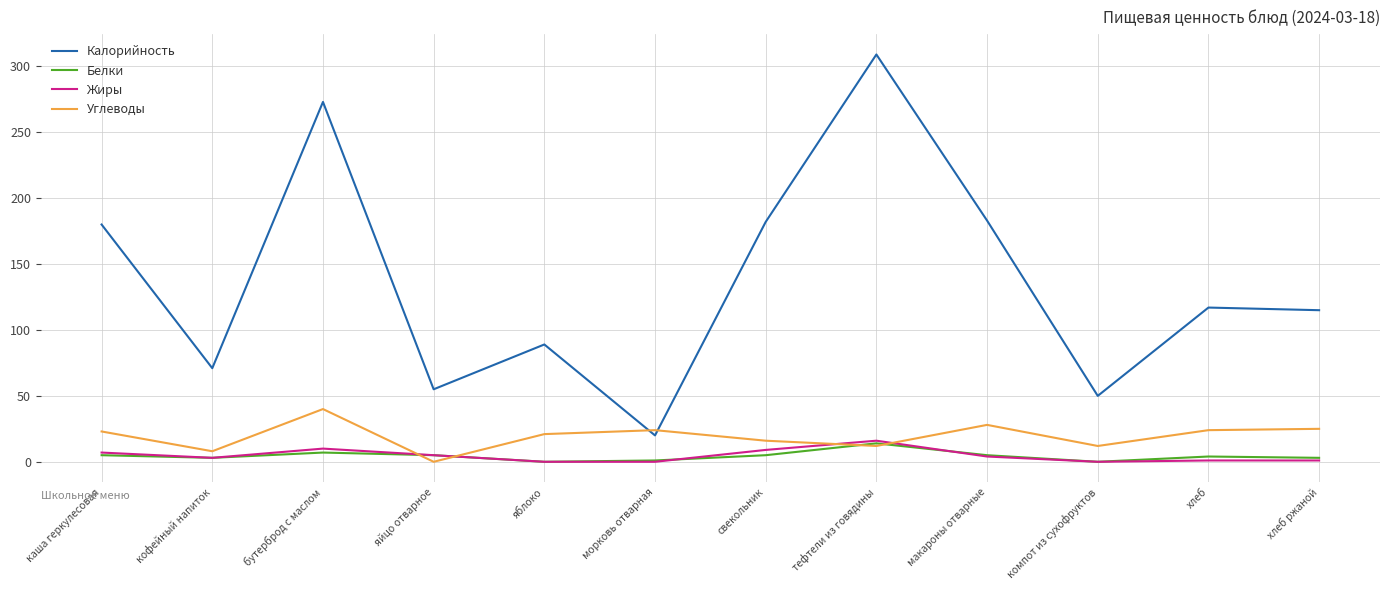

Where do Жиры and Углеводы first cross each other?

бутерброд с маслом and яйцо отварное